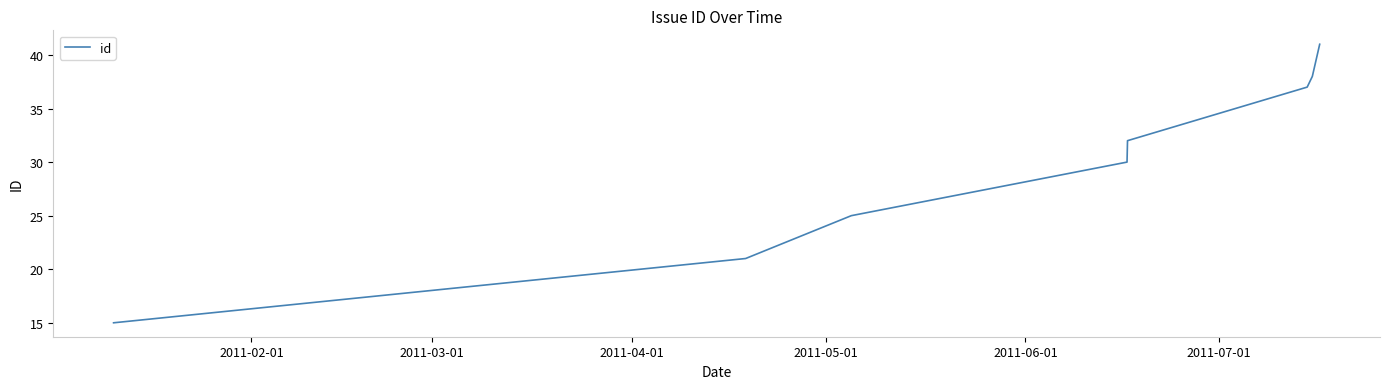

What is the greatest value displayed?

41